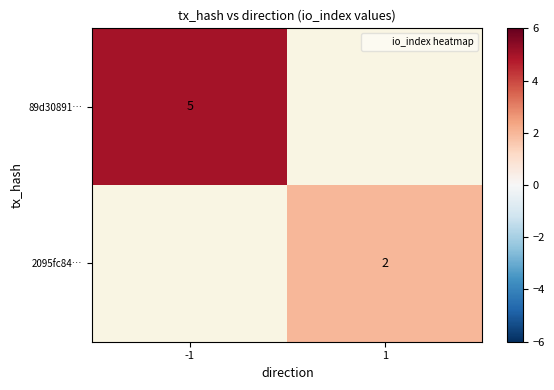

Rank the series at 1 from lowest to highest value.

89d30891…, 2095fc84…